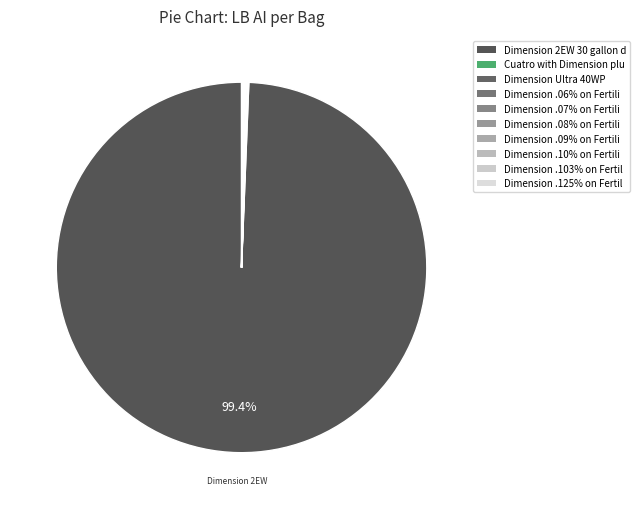

To the nearest percent, what is the average slice percentage?

10%